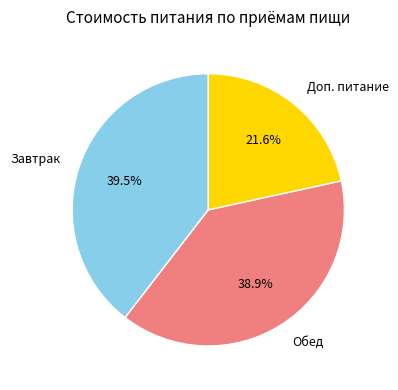

To the nearest percent, what is the difference between the largest and smallest slice percentages?

18%